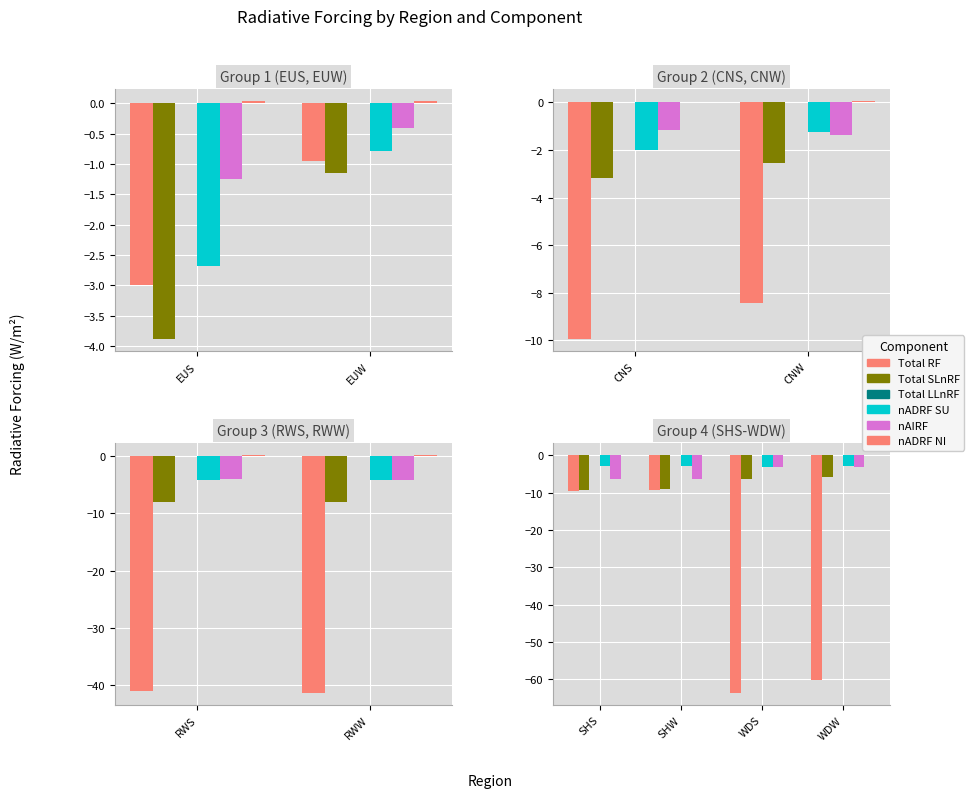

What position from the left is SHS?

1